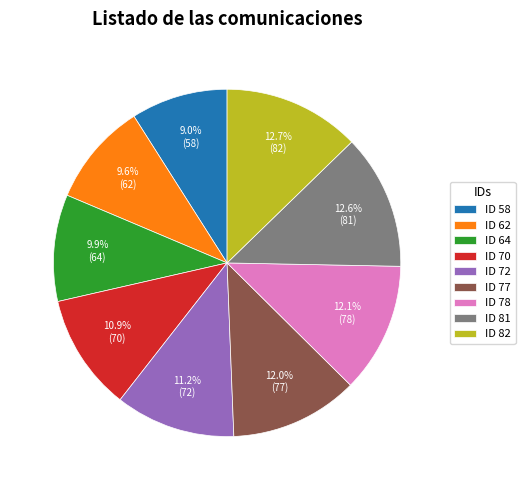

How many segments does this pie chart have?

9